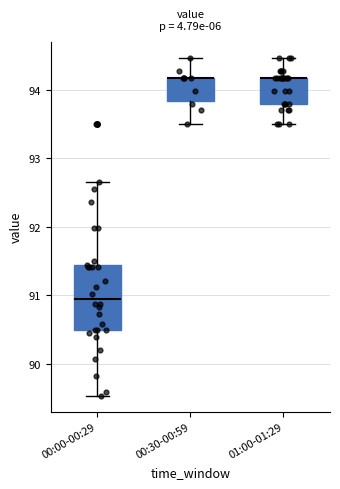

Which box is the tallest, from its lower edge to its upper edge?

00:00-00:29